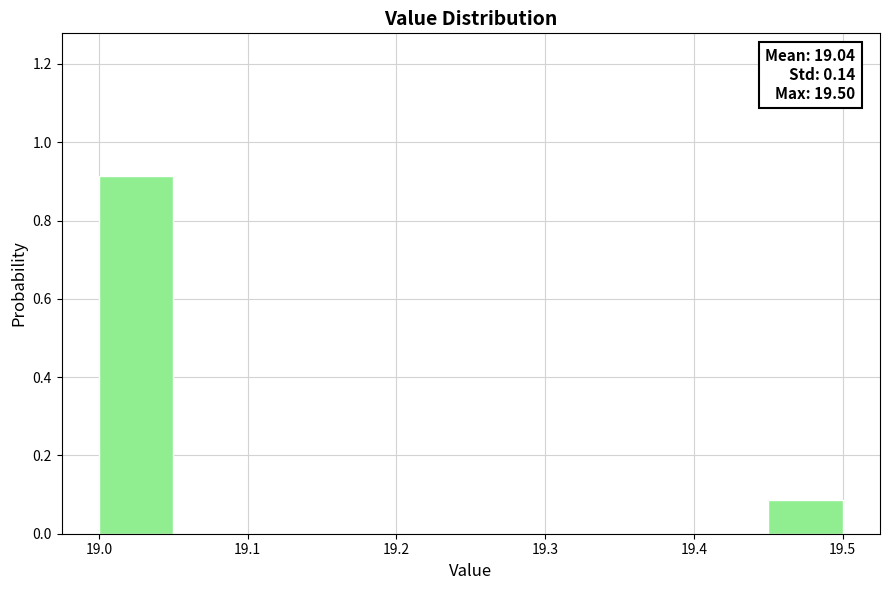

Which range on the x-axis has the tallest bar?

19.00 to 19.05